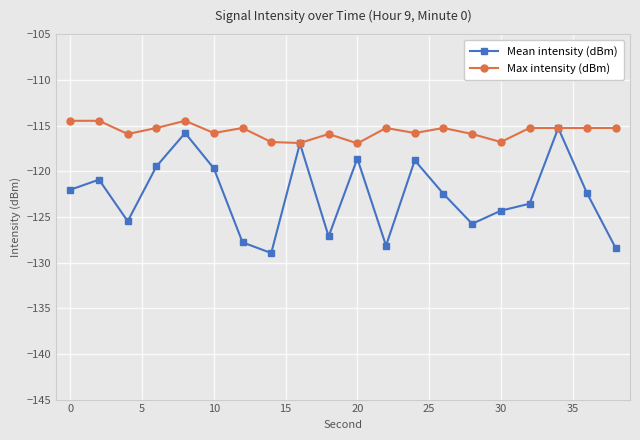

What is the lowest value of the Mean intensity (dBm) series?

-129.0